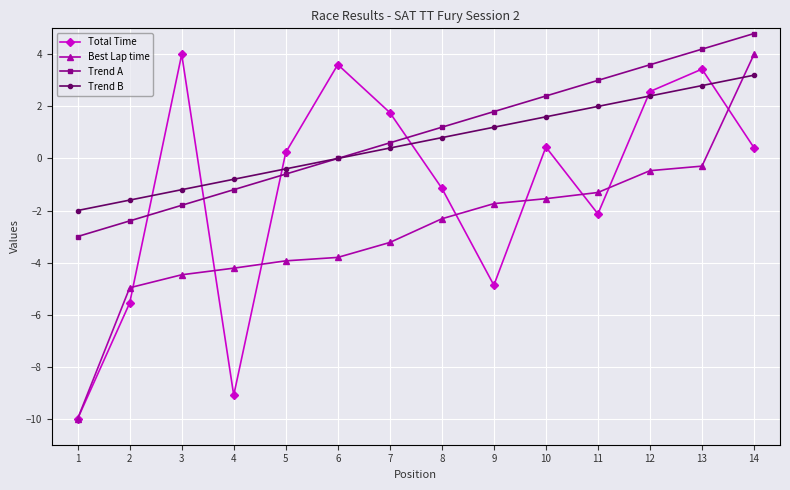

At which category does the chart reach its peak across all series?

14